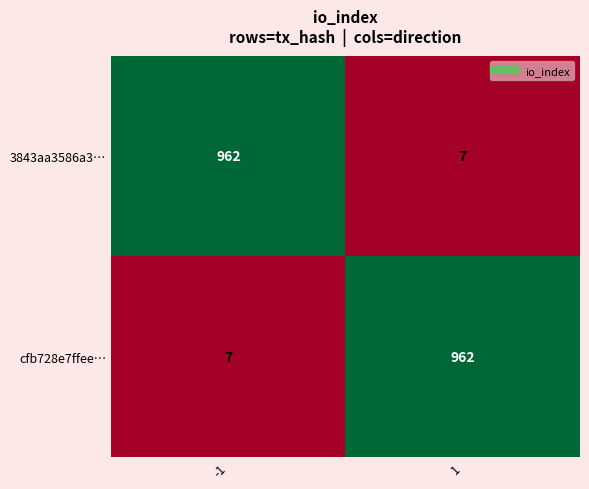

What is the smallest value displayed?

7